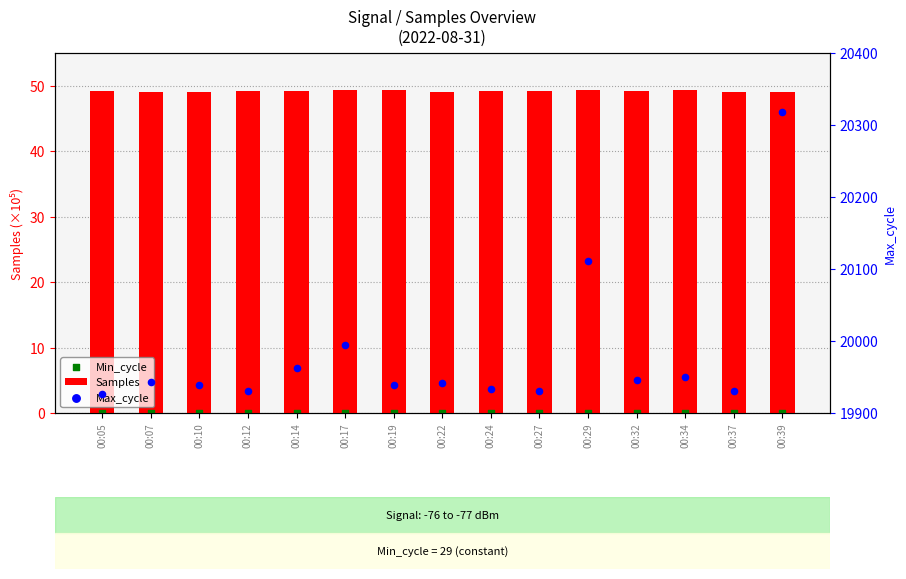

Which series reaches the maximum Y coordinate?

Max_cycle